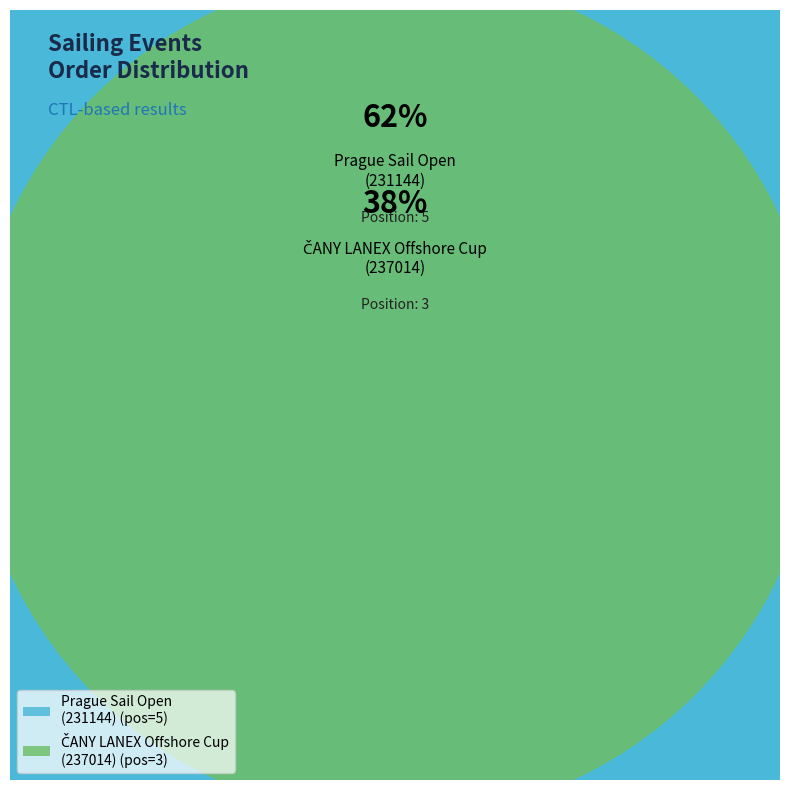

Which category accounts for the majority?

231144